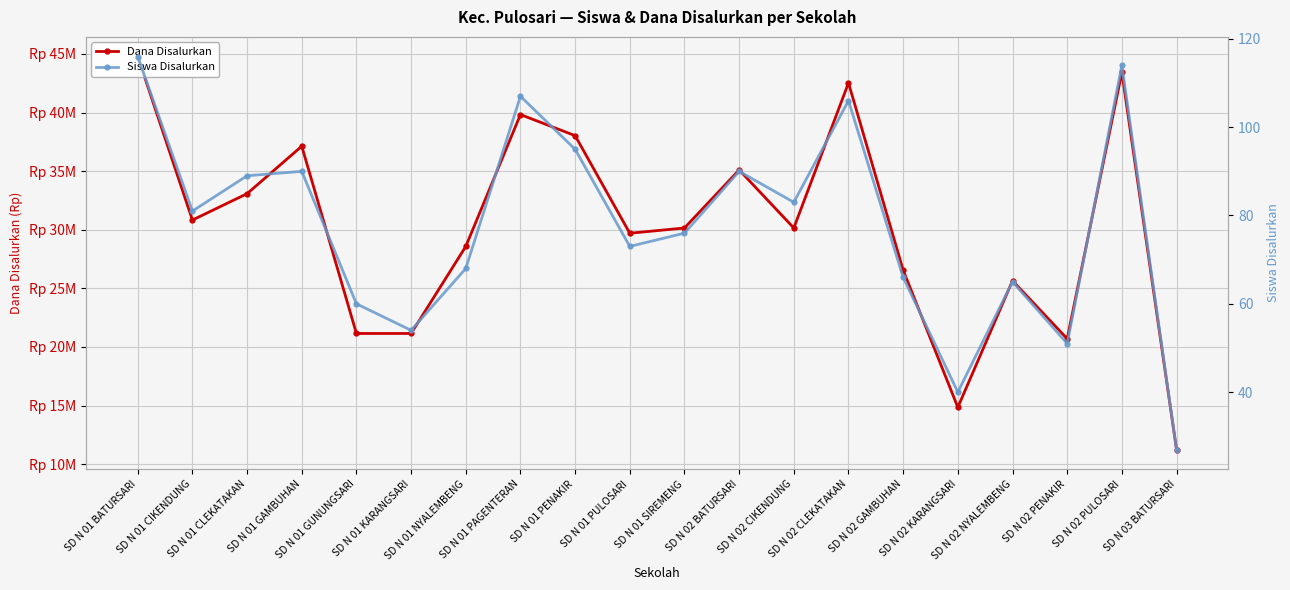

What is the average value of the Siswa Disalurkan series?

78